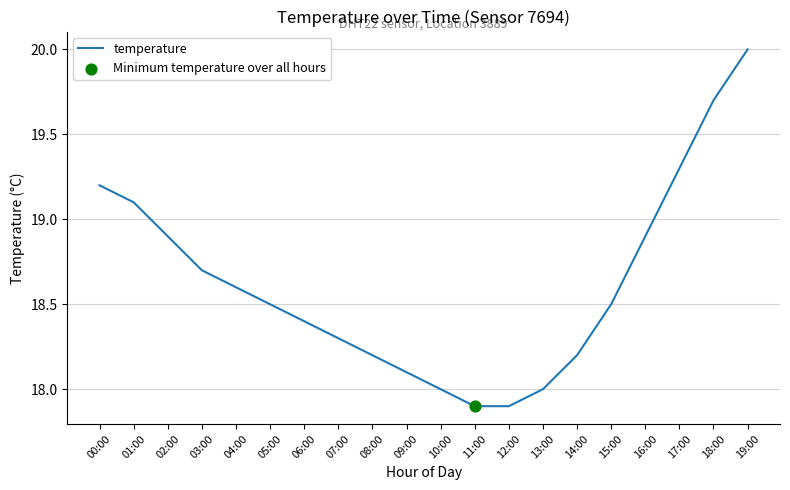

Which has a higher value, 11:00 or 02:00?

02:00